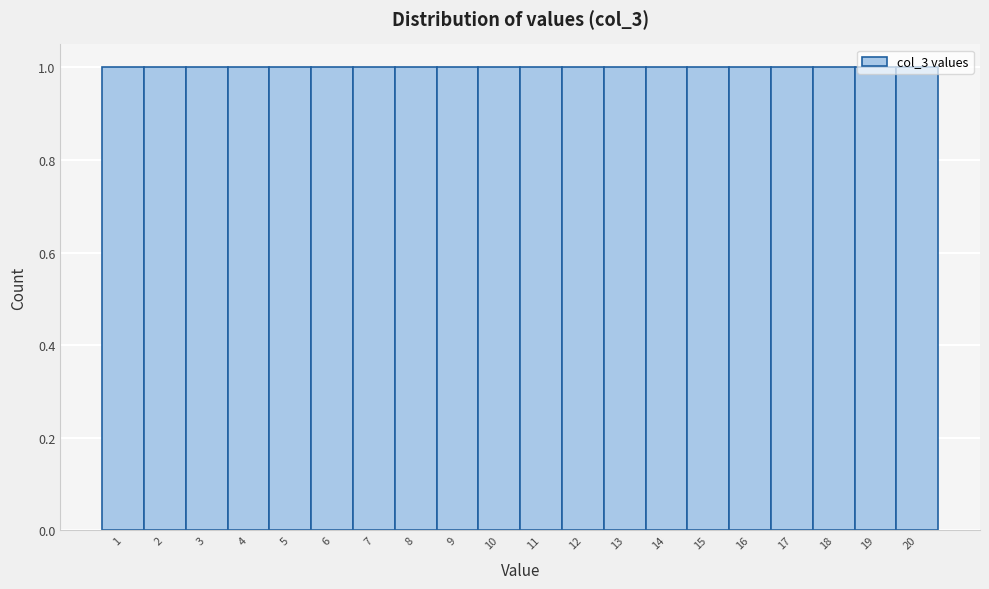

Reading left to right, list every bar in this chart as the range it spans on the x-axis followed by its height. The values are not printed on the chart, so give them approximately, as read against the axis.

0.5 to 1.5: 1
1.5 to 2.5: 1
2.5 to 3.5: 1
3.5 to 4.5: 1
4.5 to 5.5: 1
5.5 to 6.5: 1
6.5 to 7.5: 1
7.5 to 8.5: 1
8.5 to 9.5: 1
9.5 to 10.5: 1
10.5 to 11.5: 1
11.5 to 12.5: 1
12.5 to 13.5: 1
13.5 to 14.5: 1
14.5 to 15.5: 1
15.5 to 16.5: 1
16.5 to 17.5: 1
17.5 to 18.5: 1
18.5 to 19.5: 1
19.5 to 20.5: 1